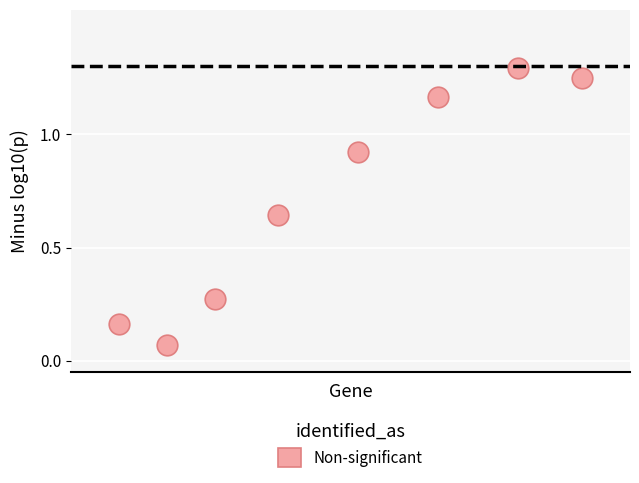

What is the average X value?

3.8